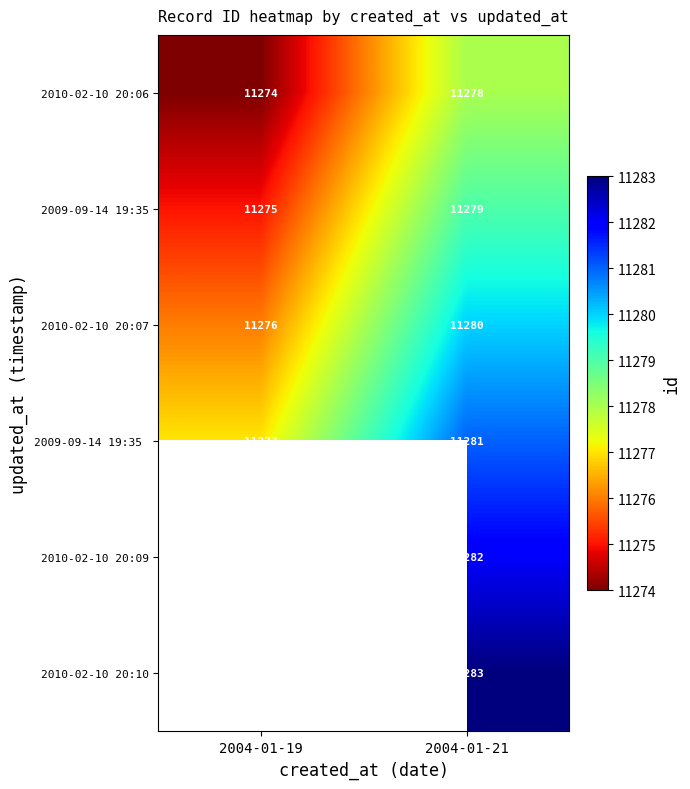

Count the number of data series in this chart.

6